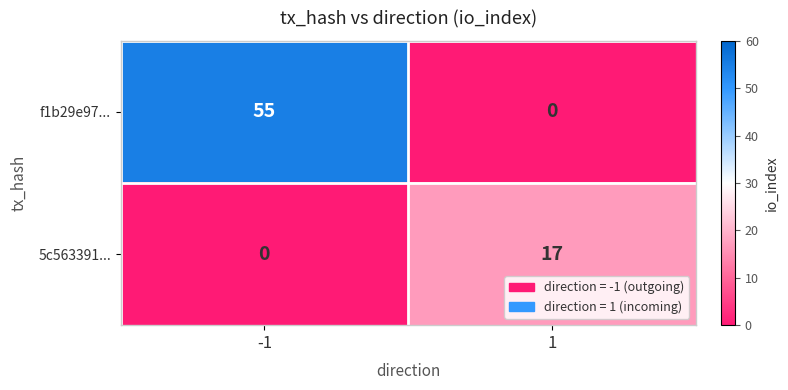

What is the total value across all series at -1?

55